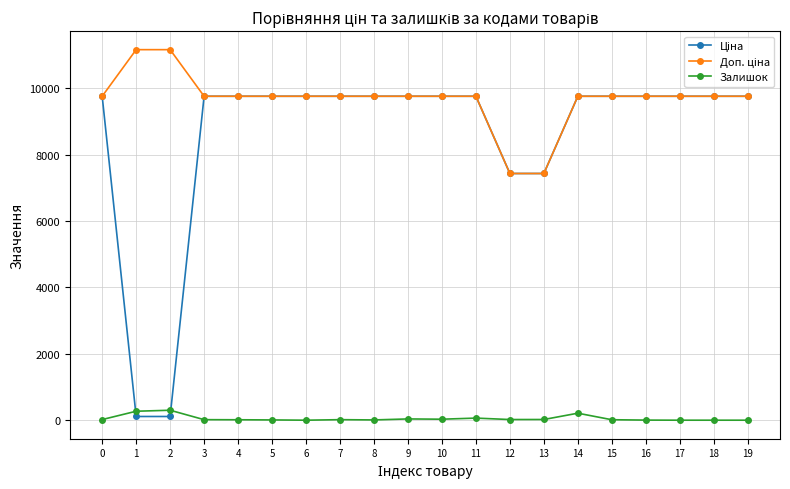

True or false: Залишок has more than 1 points higher than both neighbors.

True